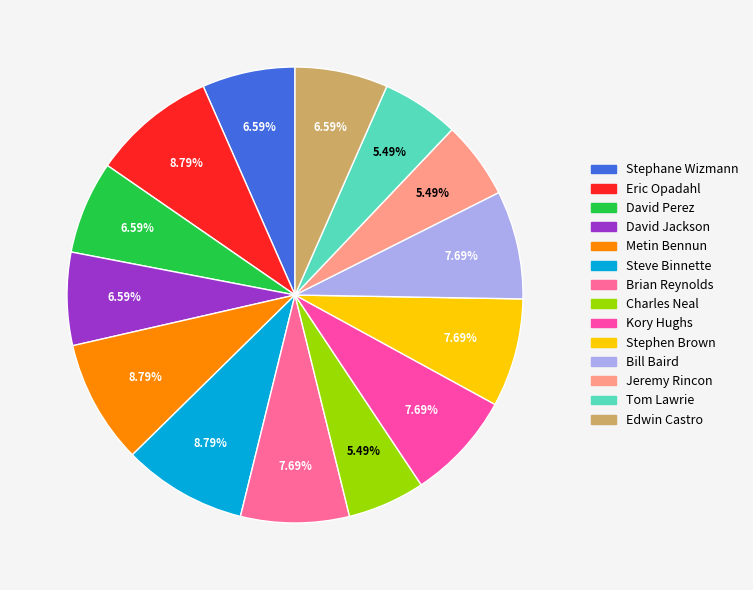

Do Eric Opadahl and Jeremy Rincon together represent more than half of the pie?

No